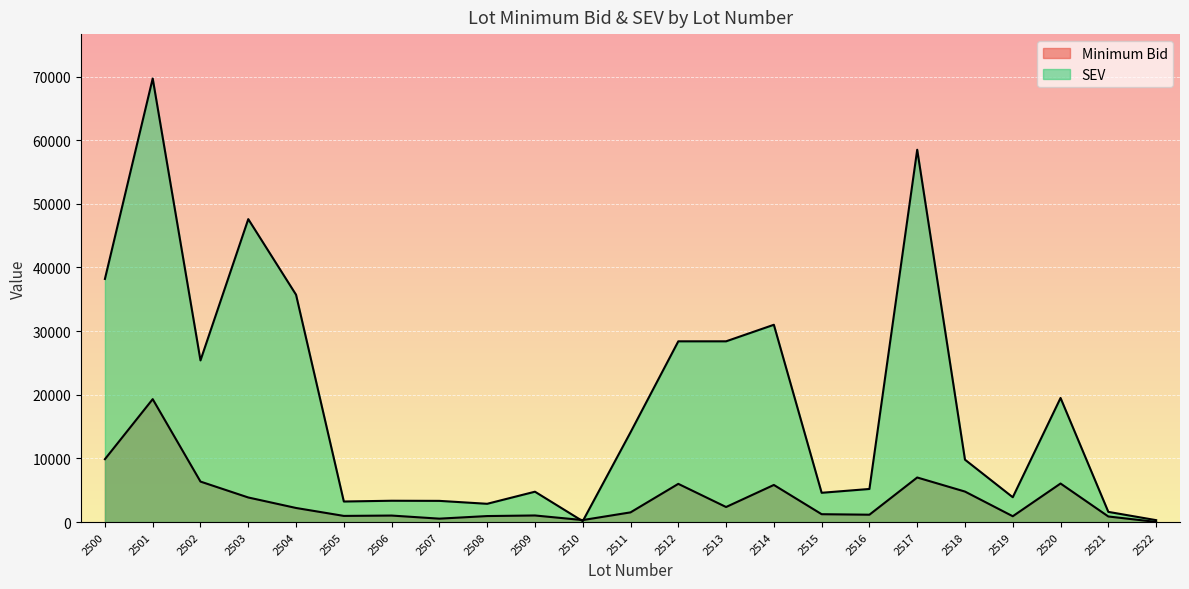

At which category does SEV reach its first local peak?

2501